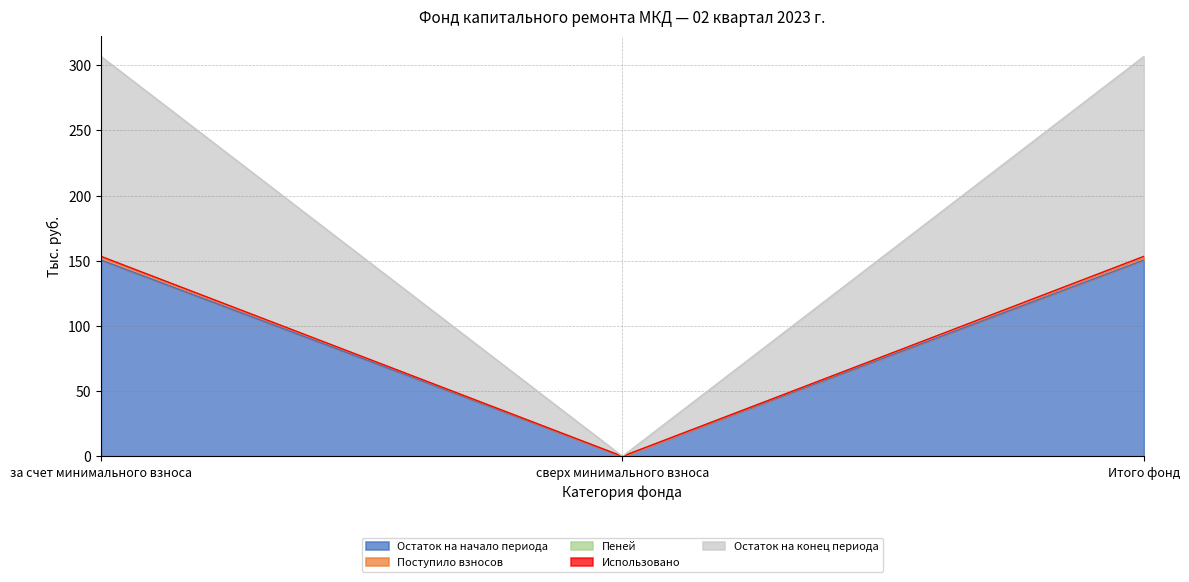

Is it true that Остаток на начало периода equals 96.6 at Итого фонд?

False